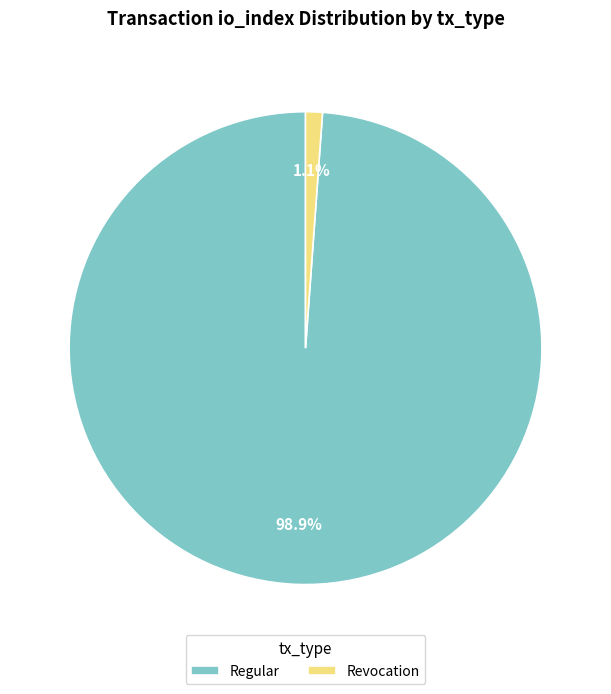

Rank the categories by value from highest to lowest.

Regular, Revocation